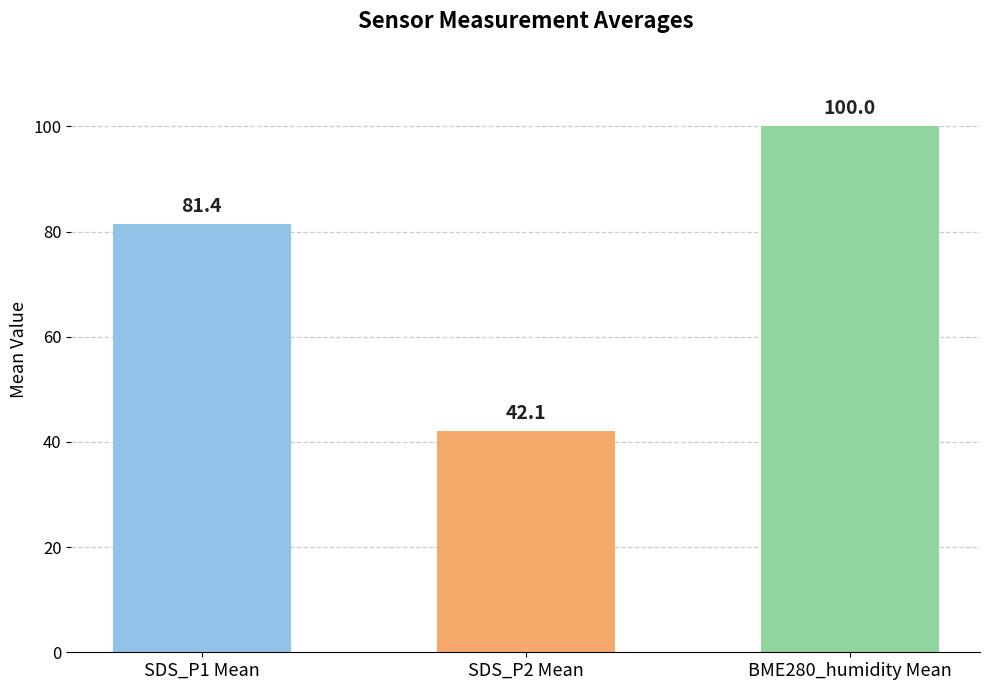

List the labels in order of value, largest first.

BME280_humidity Mean, SDS_P1 Mean, SDS_P2 Mean